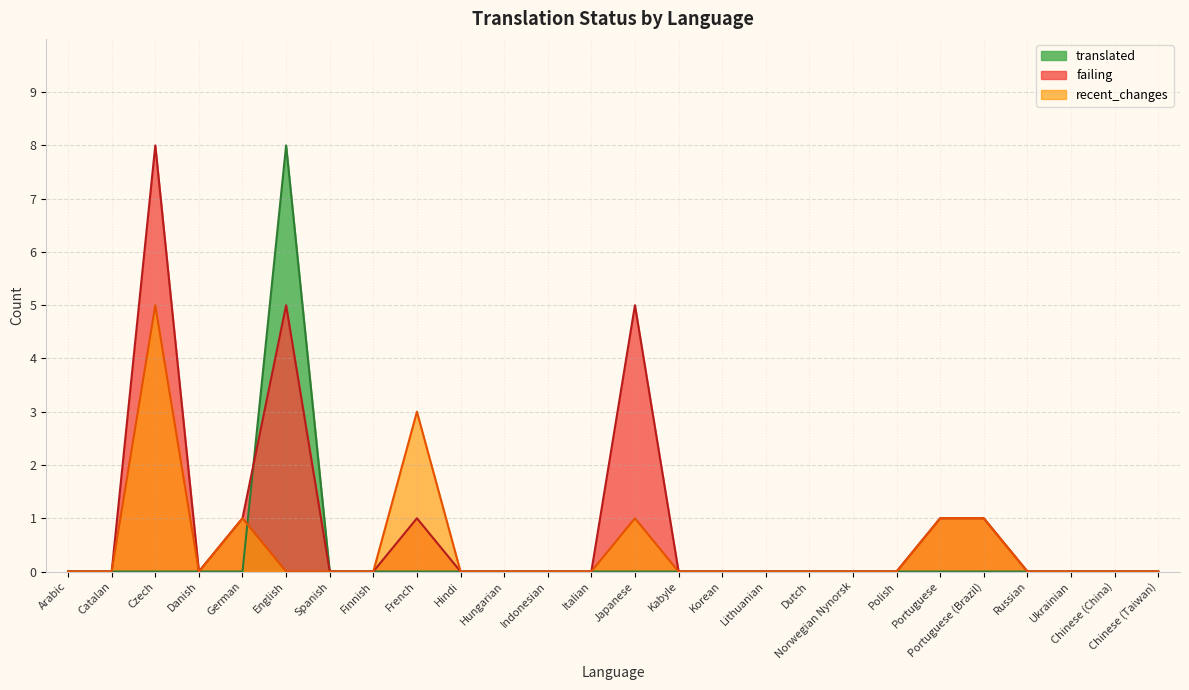

What is the highest value of the translated series?

8